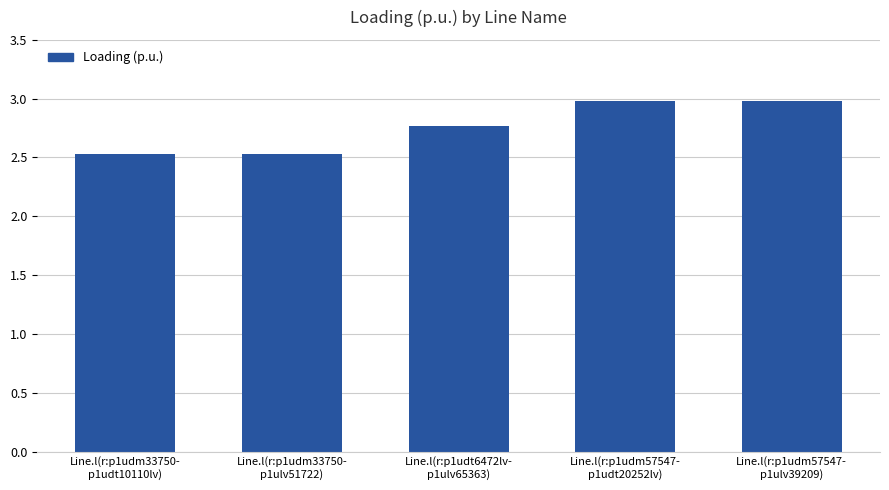

What is the minimum value shown in the chart?

2.5